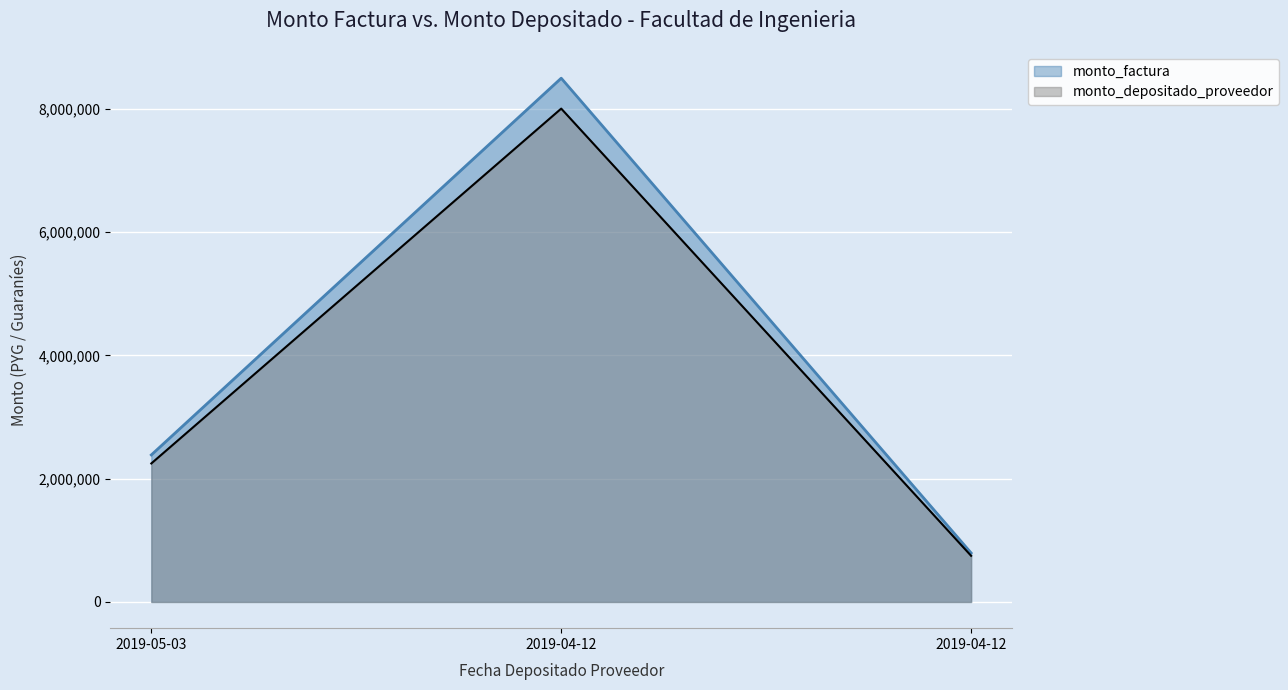

Reading right to left, list all the values displayed in this chart.

monto_factura: 2019-04-12=795000	2019-04-12=8495000	2019-05-03=2385000
monto_depositado_proveedor: 2019-04-12=748832	2019-04-12=8001672	2019-05-03=2246497